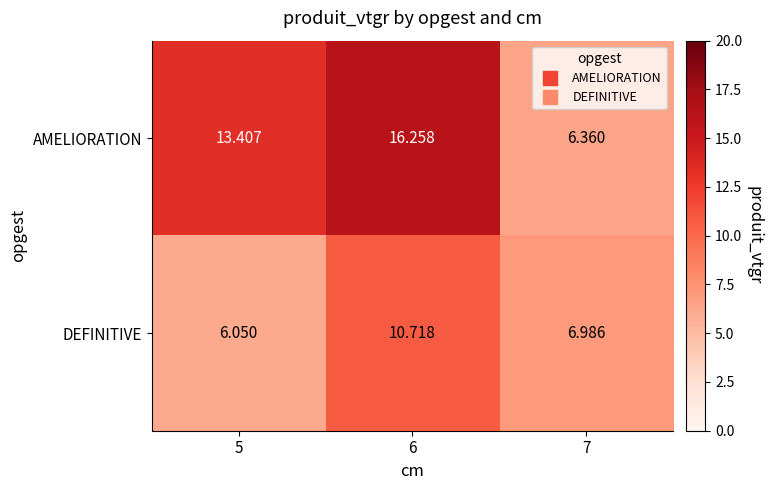

What is the spread (max minus min) of values at 5?

7.4